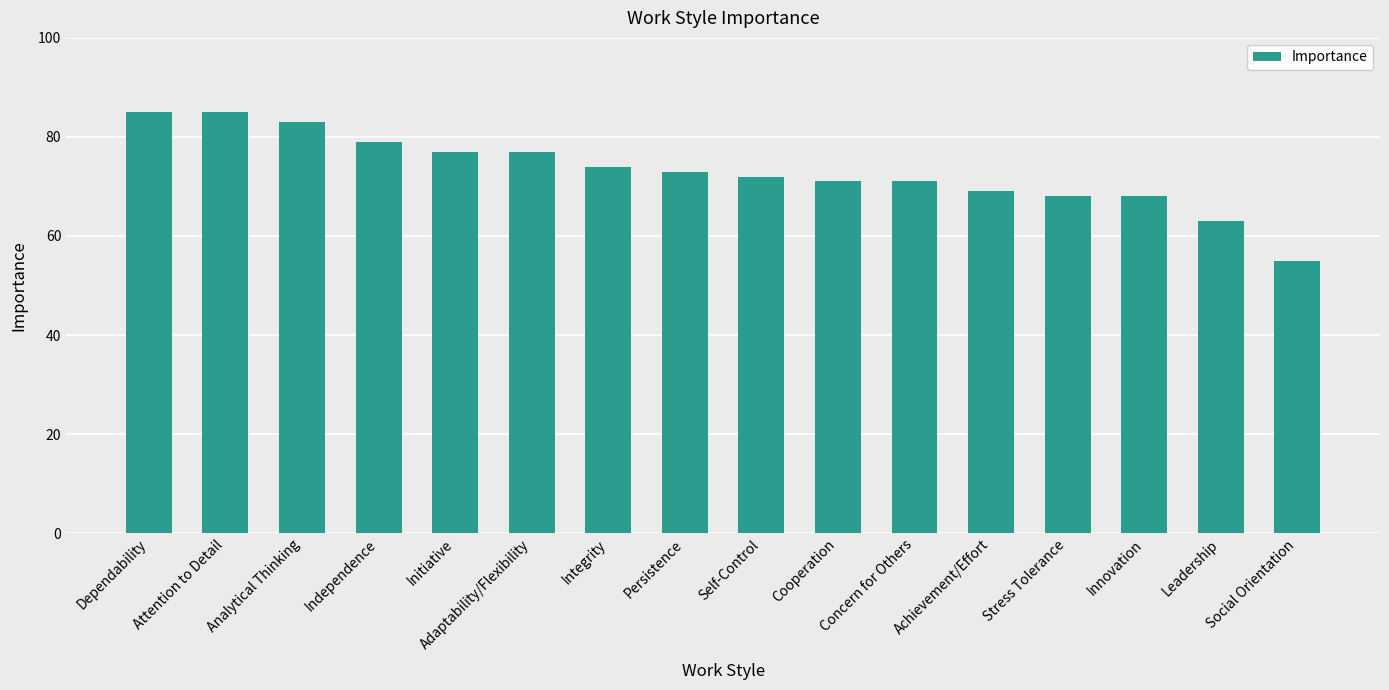

Approximately how many times larger is the value at Cooperation compared to Leadership?

1.1